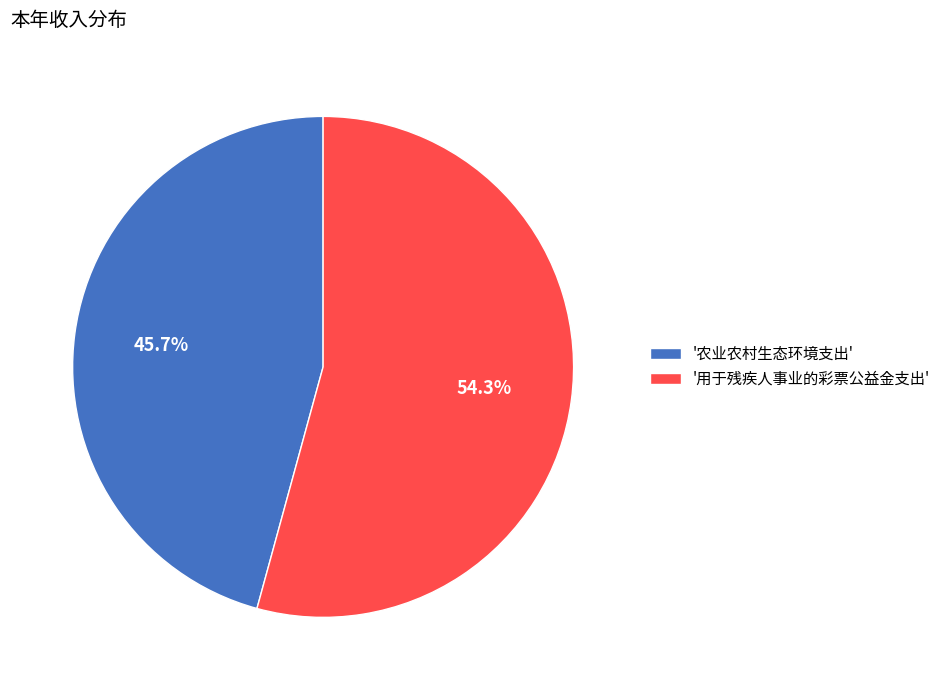

How many slices are in this pie chart?

2